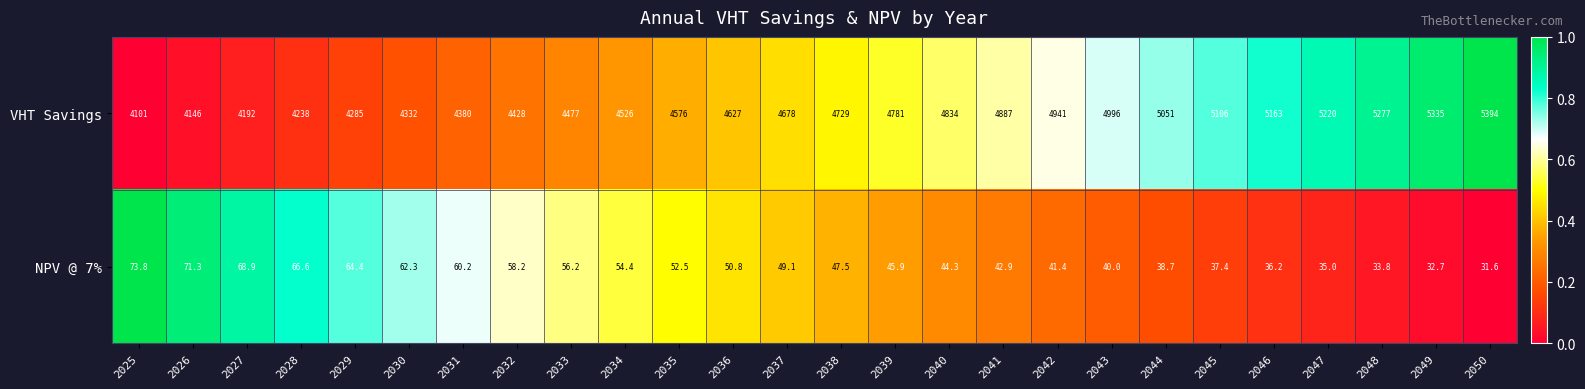

What is the difference between the highest and lowest values at 2031?

4319.8